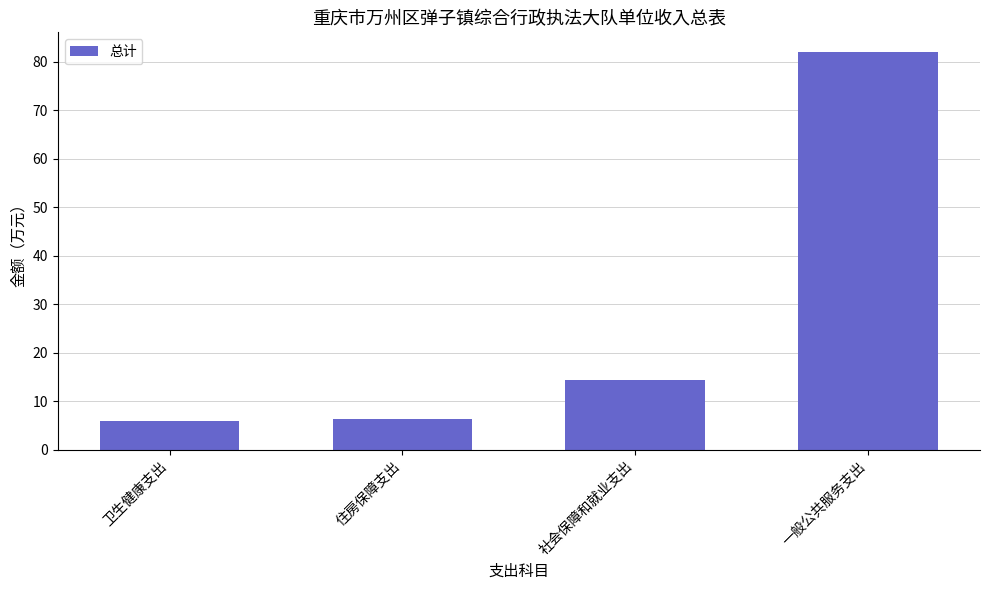

True or false: the data shows 6.3 at 住房保障支出.

True